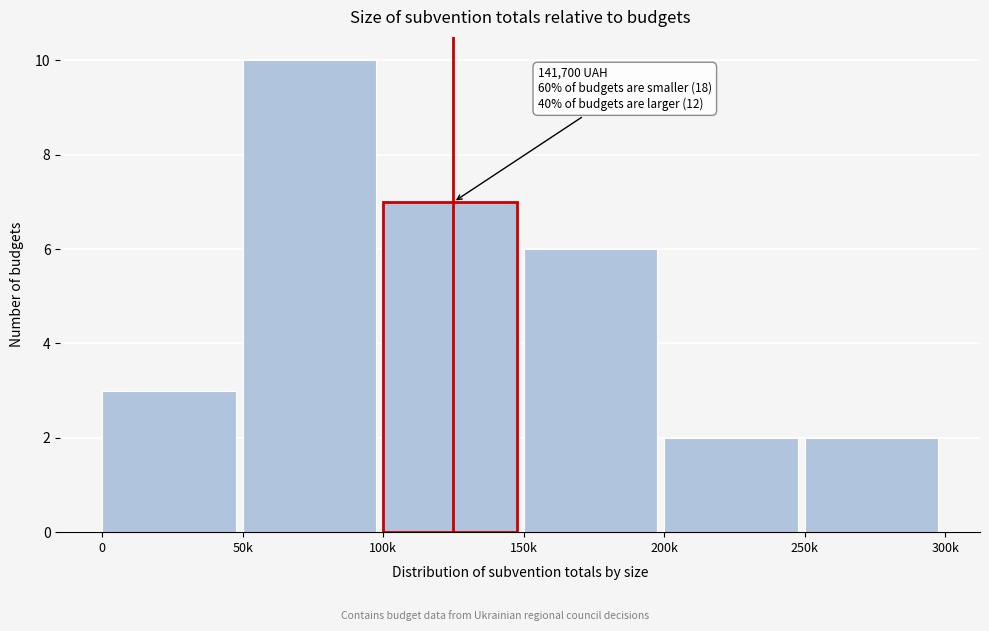

Reading left to right, extract all data points from this chart.

3	10	7	6	2	2